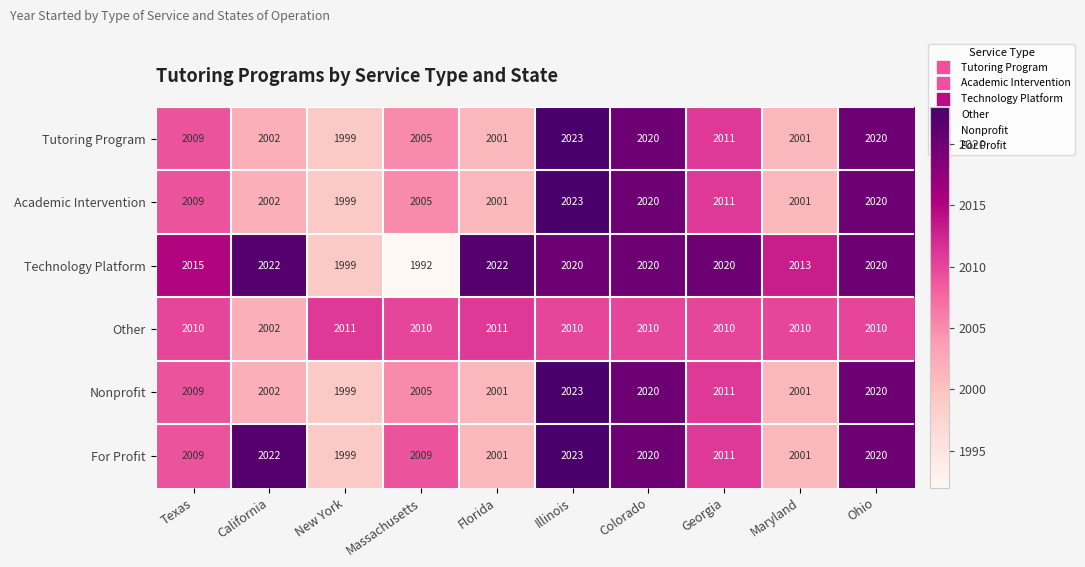

At which category does the chart reach its minimum across all series?

Massachusetts